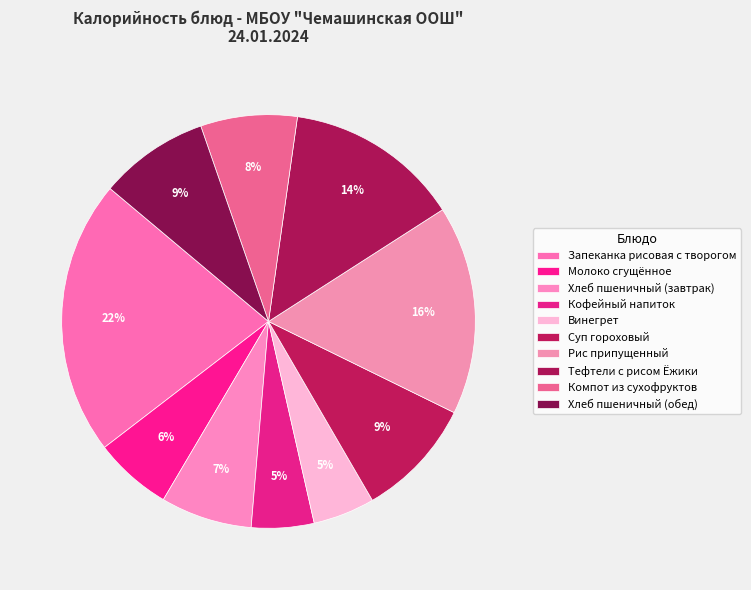

What percentage is the Кофейный напиток slice, to the nearest percent?

5%